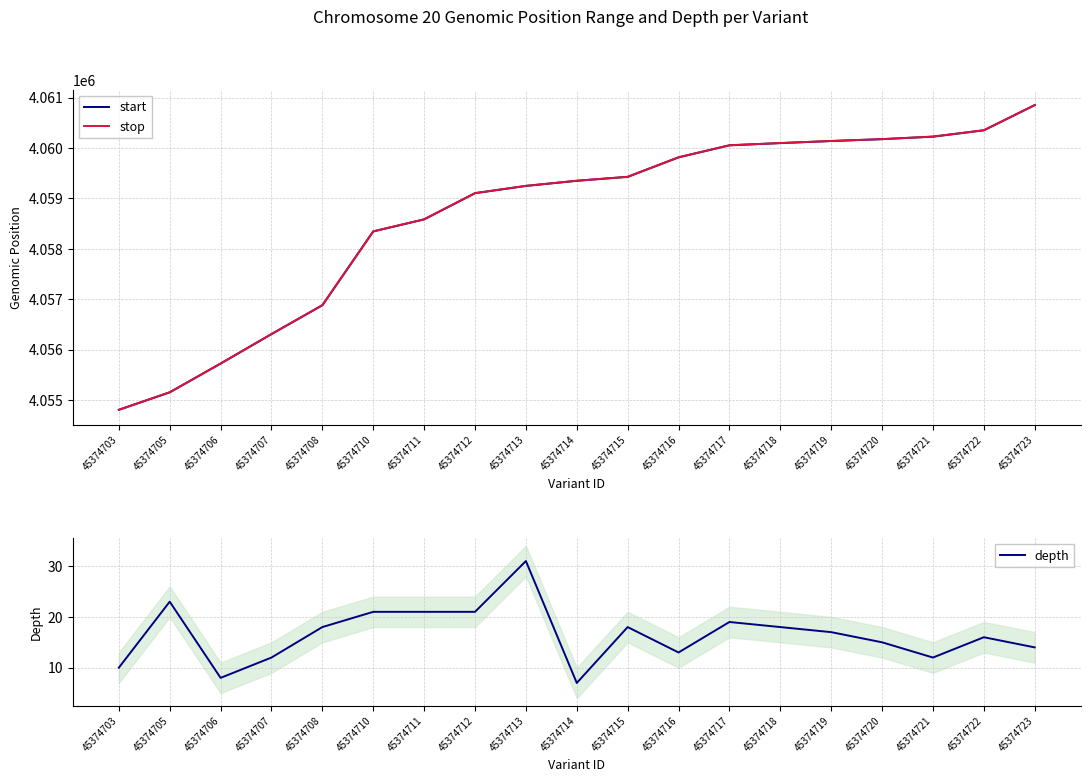

At which category is the sum across all series the highest?

45374723